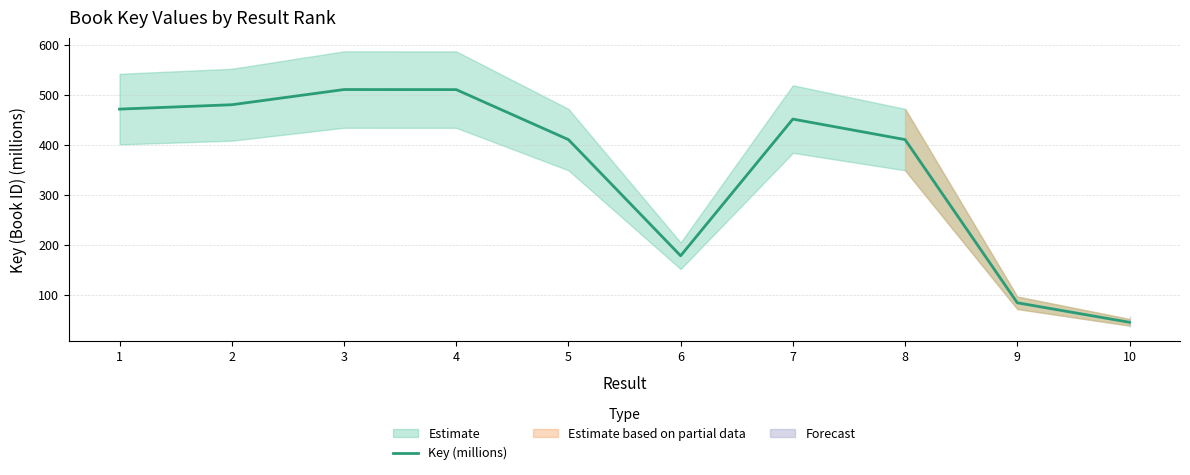

How many categories are shown in the chart?

10